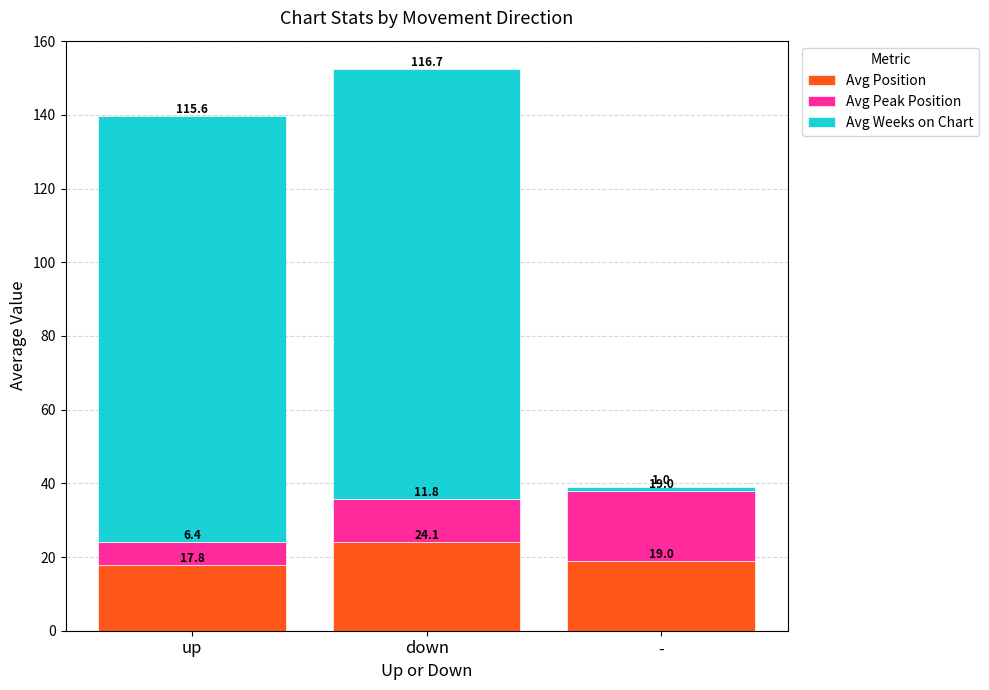

True or false: Avg Position has a value of 24.1 at down.

True